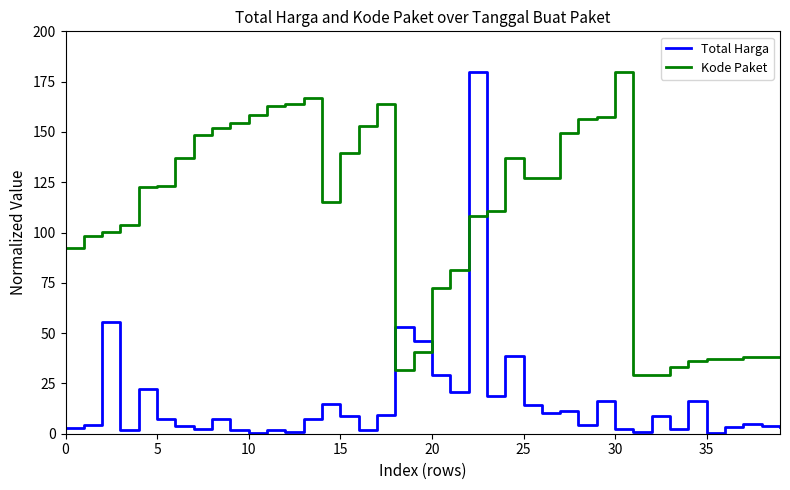

What is the difference between the maximum and minimum values in the Kode Paket series?

151.0